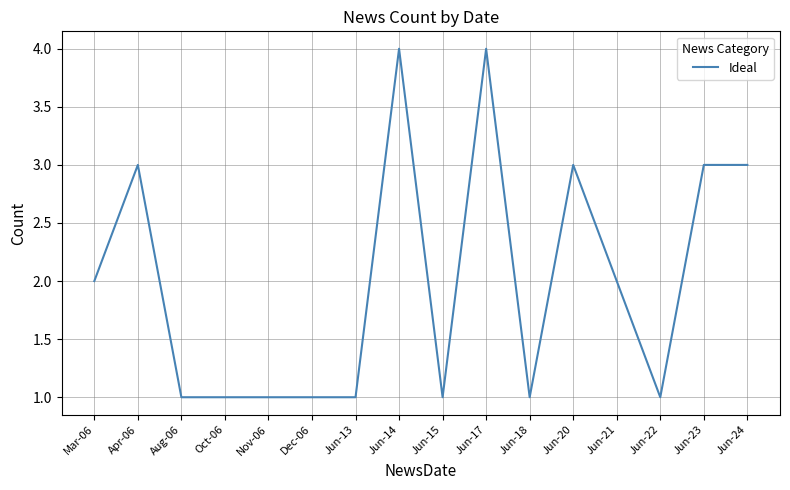

Read the value at Jun-13.

1